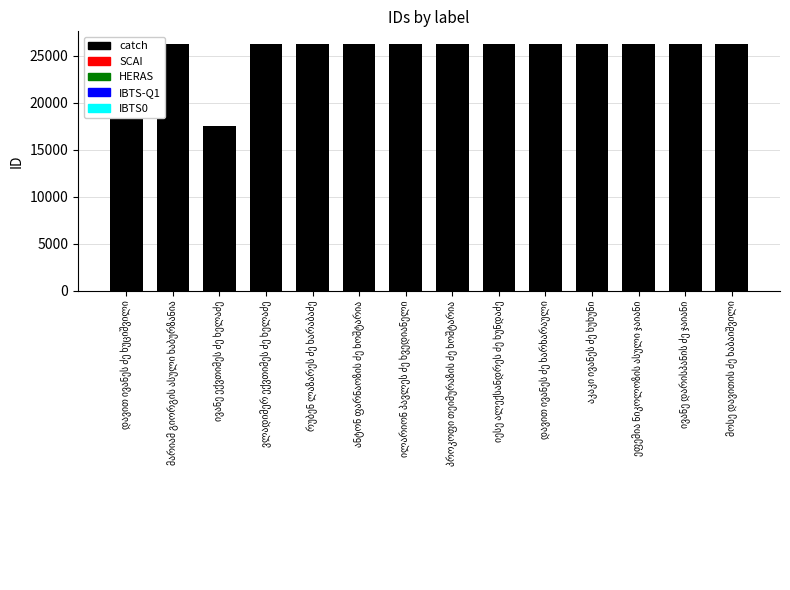

List the labels in order of value, smallest first.

ივანე ექვთიმეს ძე ხელაძე, ივანე დარისპანის ძე ჯაიანი, ეფემია ნიკოლოზის ასული ჯაიანი, აკაკი ივანეს ძე ხუხუნი, დავით ივანეს ძე ხარხარაული, იესე ალექსანდრეს ძე ხუნდაძე, პროკოფი თეიმურაზის ძე ხოშტარია, მოსე დავითის ძე ხაბაიშვილი, ილარიონ პავლეს ძე ხვედიანელი, ანტონ ფარნაოზის ძე ხოშტარია, რუბენ ლაზარეს ძე ხარაბაძე, ვლადიმერ ექვთიმეს ძე ხელაძე, მარიამ გიორგის ასული ხაბურზანია, დავით ივანეს ძე ხუციშვილი